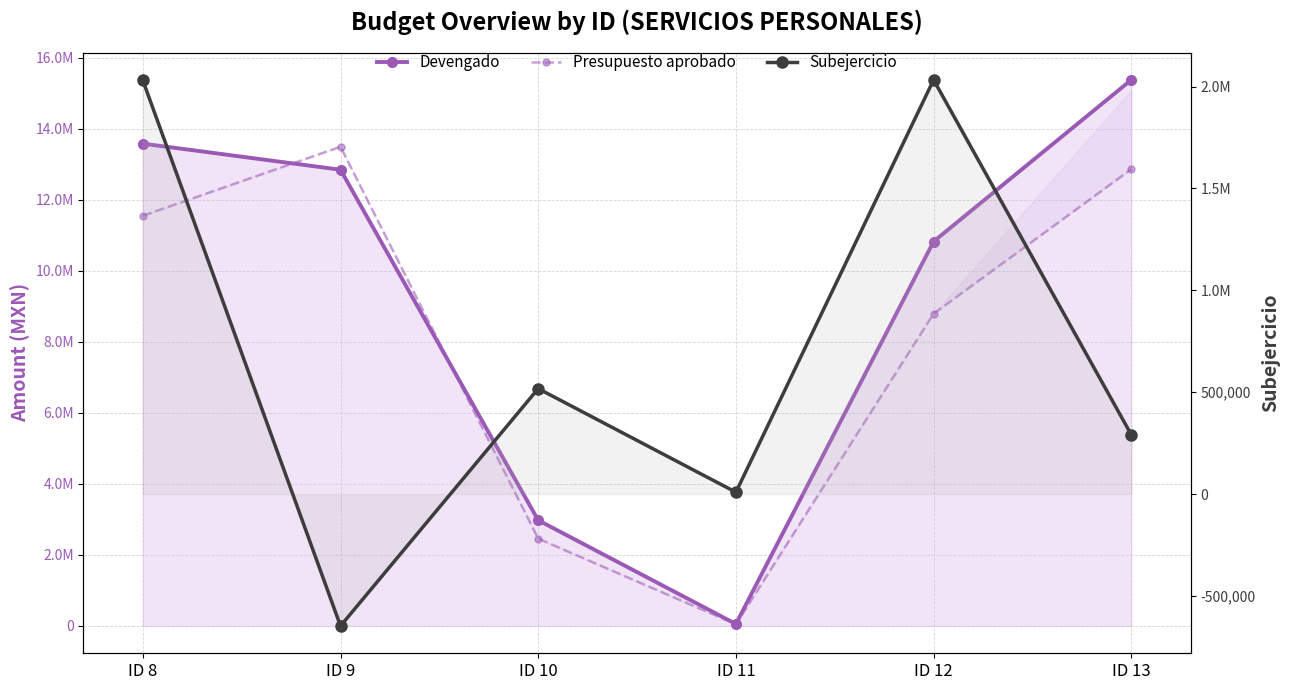

Which category has the lowest value in the Presupuesto aprobado series?

ID 11